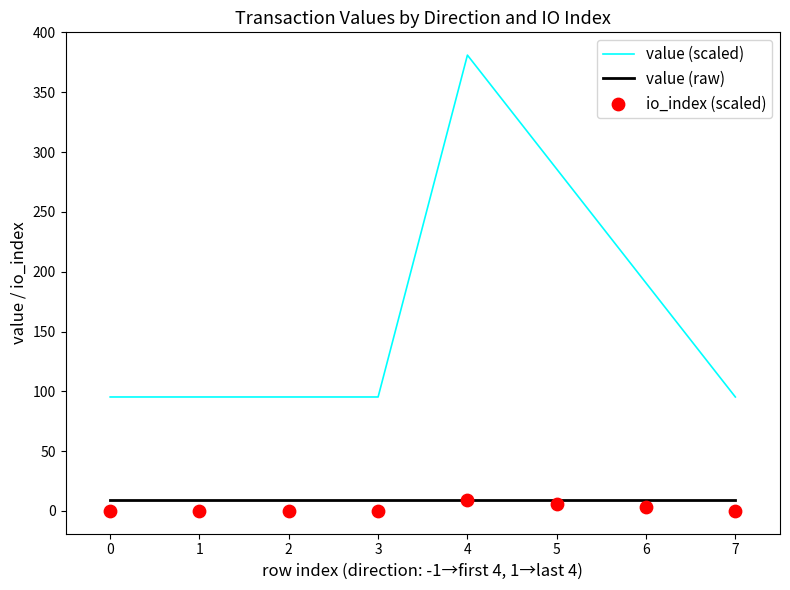

True or false: value (raw) and value (scaled) intersect in this chart.

False